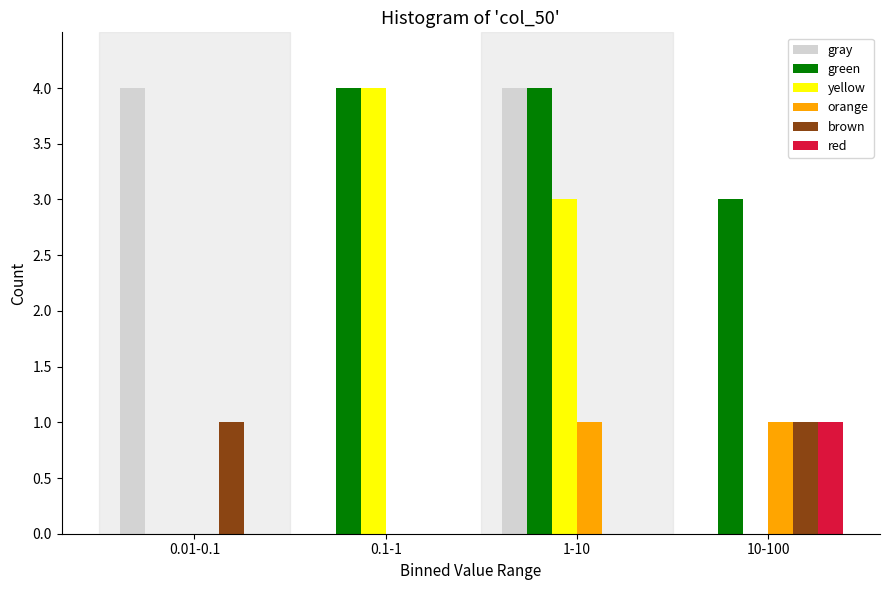

Reading left to right, transcribe all the data shown in this chart.

gray: 0.01-0.1=4	0.1-1=0	1-10=4	10-100=0
green: 0.01-0.1=0	0.1-1=4	1-10=4	10-100=3
yellow: 0.01-0.1=0	0.1-1=4	1-10=3	10-100=0
orange: 0.01-0.1=0	0.1-1=0	1-10=1	10-100=1
brown: 0.01-0.1=1	0.1-1=0	1-10=0	10-100=1
red: 0.01-0.1=0	0.1-1=0	1-10=0	10-100=1